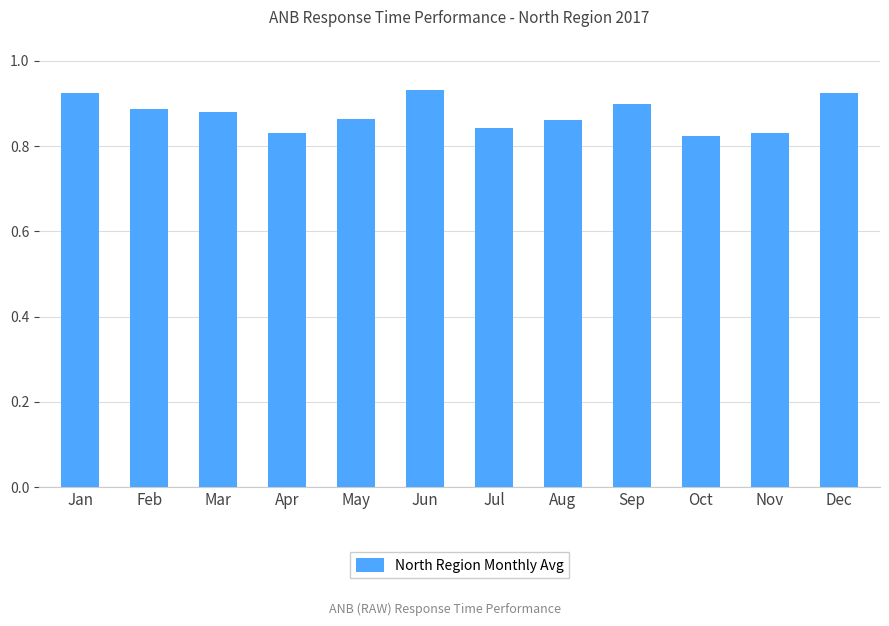

Which has a higher value, Nov or May?

May